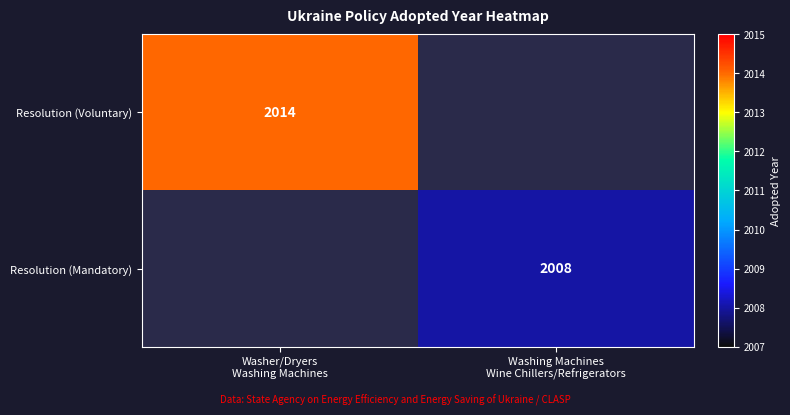

Rank the series by their average value, from highest to lowest.

Resolution (Voluntary), Resolution (Mandatory)